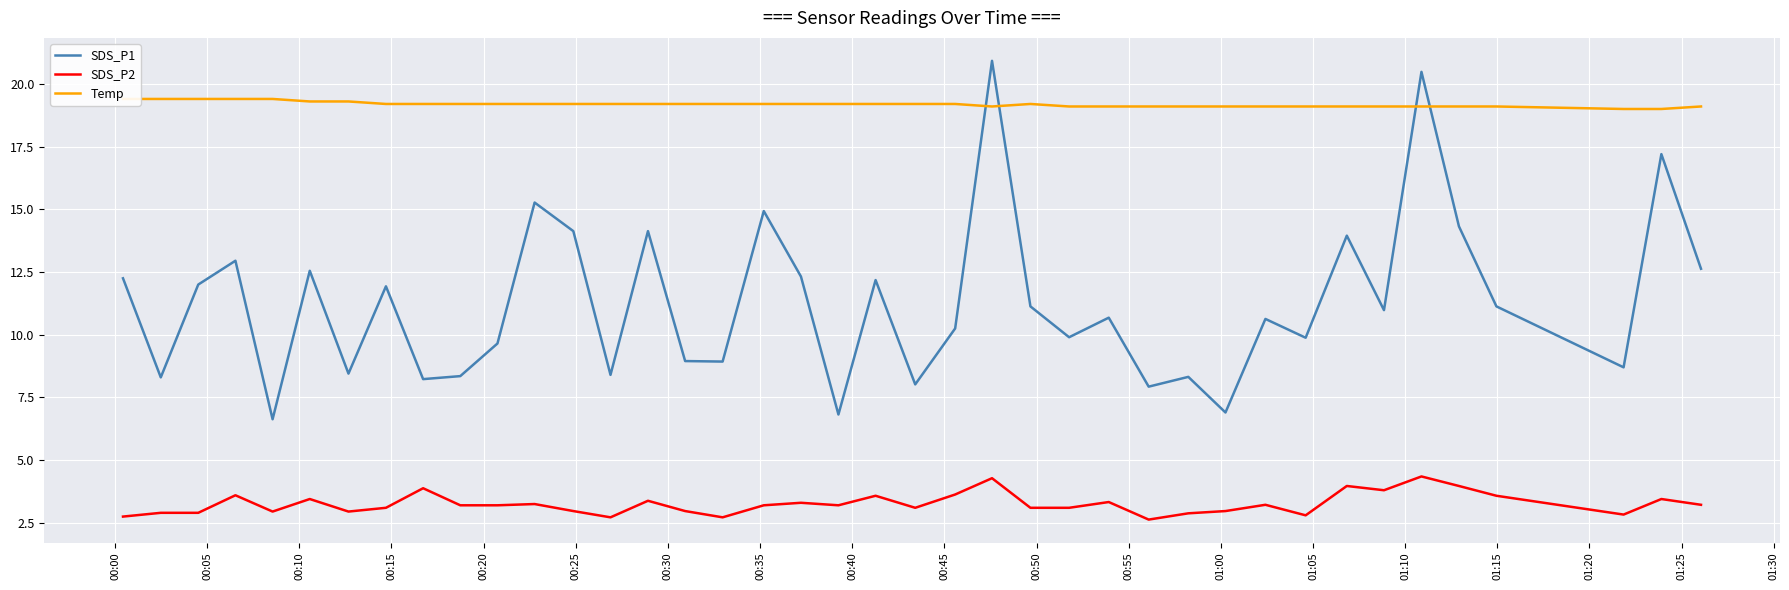

Which series has the largest total across all categories?

Temp